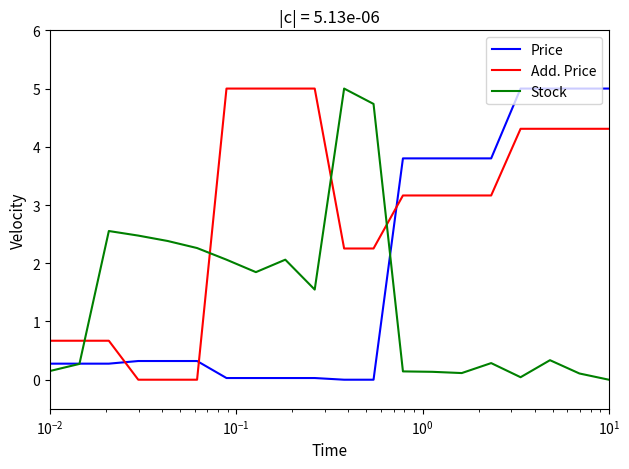

Rank the series by their average value, from lowest to highest.

Stock, Price, Add. Price